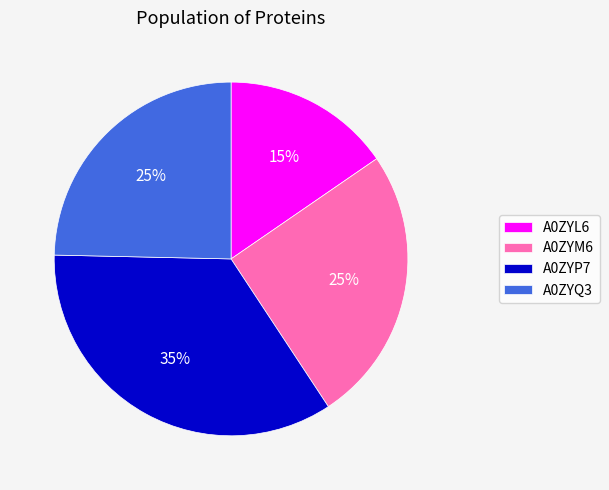

Between A0ZYM6 and A0ZYP7, which is larger?

A0ZYP7